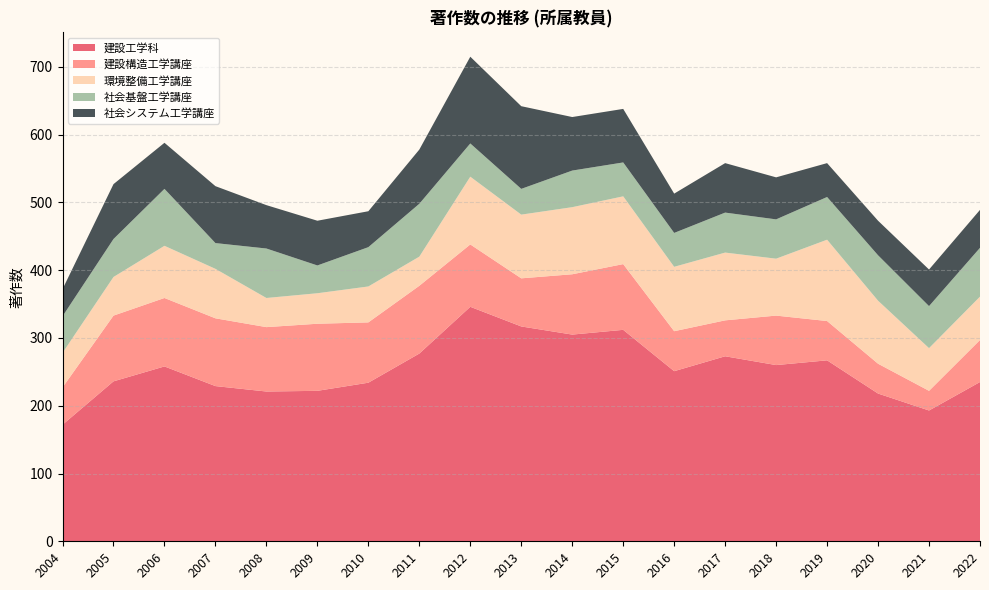

Reading left to right, list all the values displayed in this chart.

建設工学科: 172	236	258	229	221	222	234	277	346	317	305	312	251	273	260	267	218	193	235
建設構造工学講座: 55	97	101	100	95	99	89	100	92	71	89	97	59	53	73	58	44	29	62
環境整備工学講座: 51	57	77	73	43	45	53	43	100	94	99	100	95	100	84	120	93	63	64
社会基盤工学講座: 54	56	84	38	73	41	58	78	49	38	54	50	50	59	58	63	67	62	72
社会システム工学講座: 40	81	68	84	64	66	53	80	128	122	79	79	58	73	62	50	51	54	56